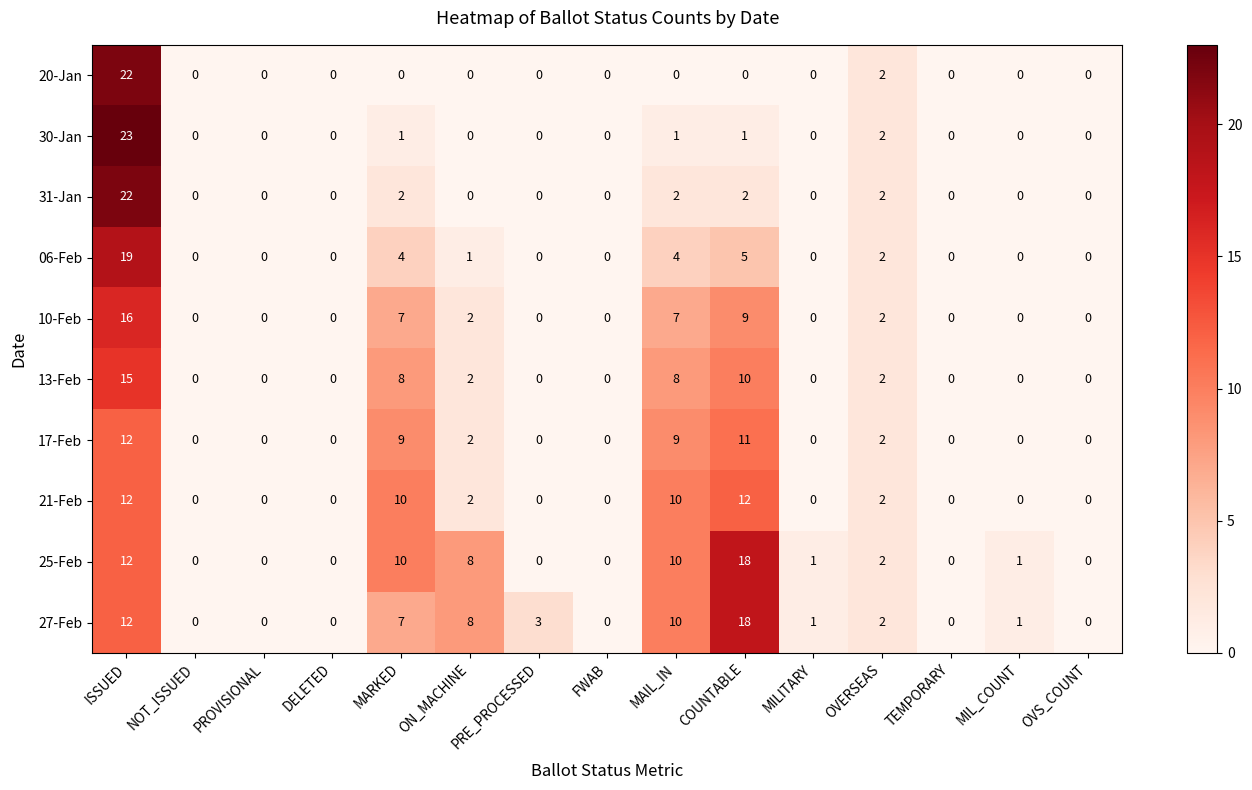

True or false: 21-Feb has a value of 0 at FWAB.

True